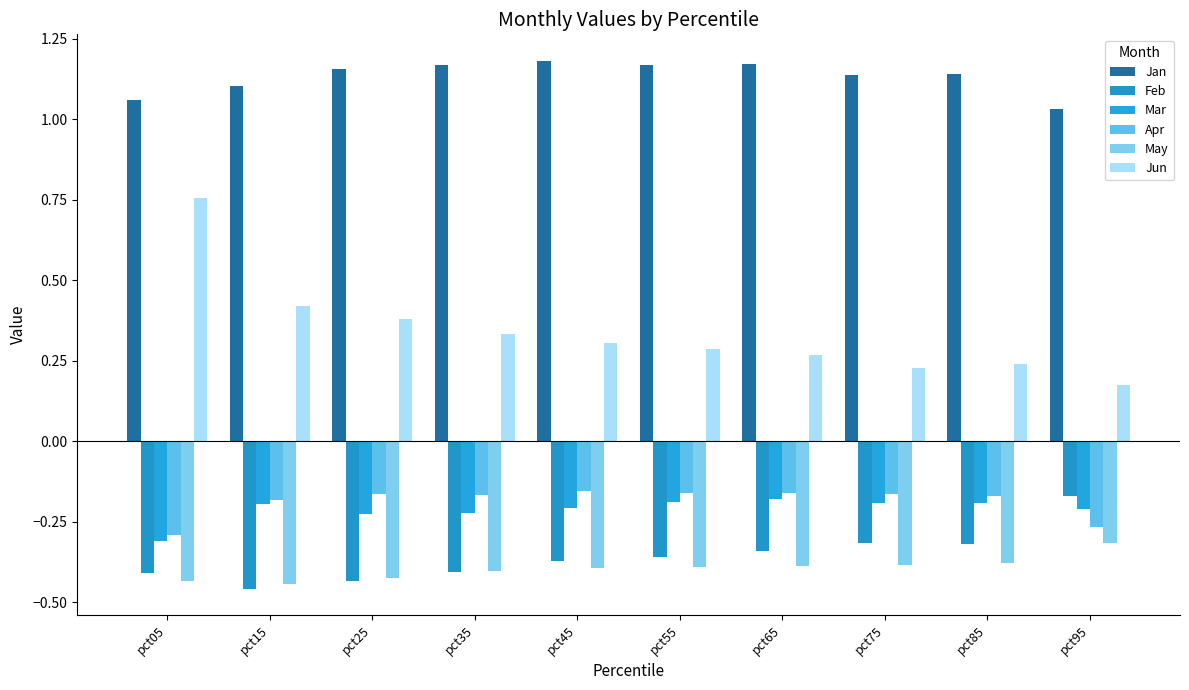

What is the value of the Feb bar at the 6th from the left?

-0.4